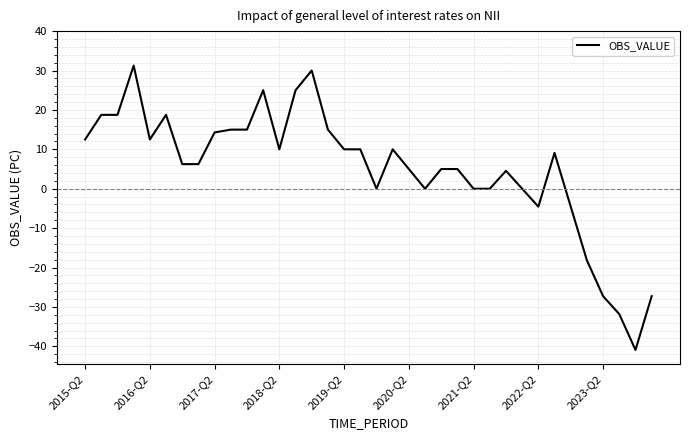

What is the minimum value shown in the chart?

-40.9